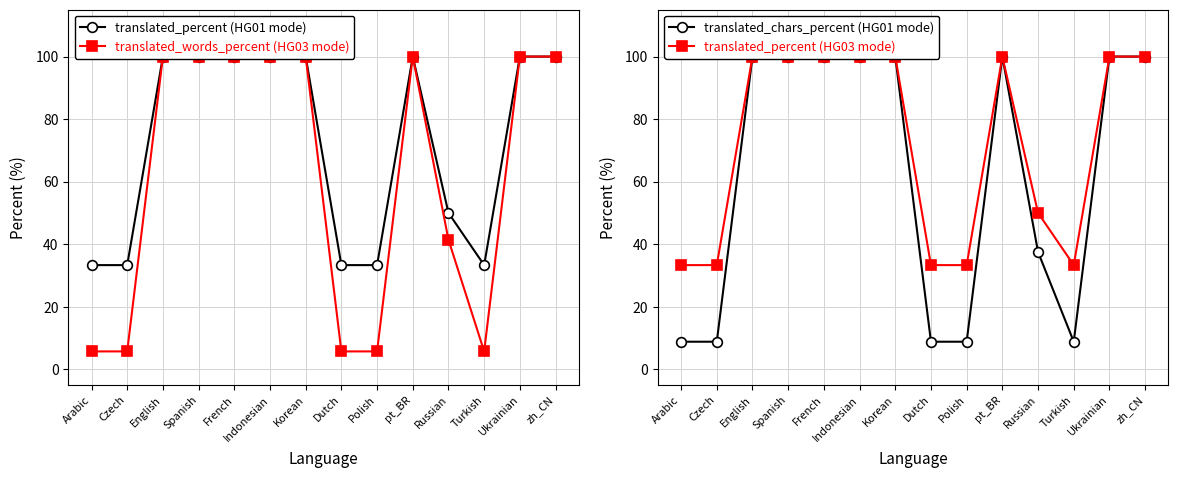

True or false: translated_percent (HG01 mode) and translated_chars_percent (HG01 mode) intersect in this chart.

False